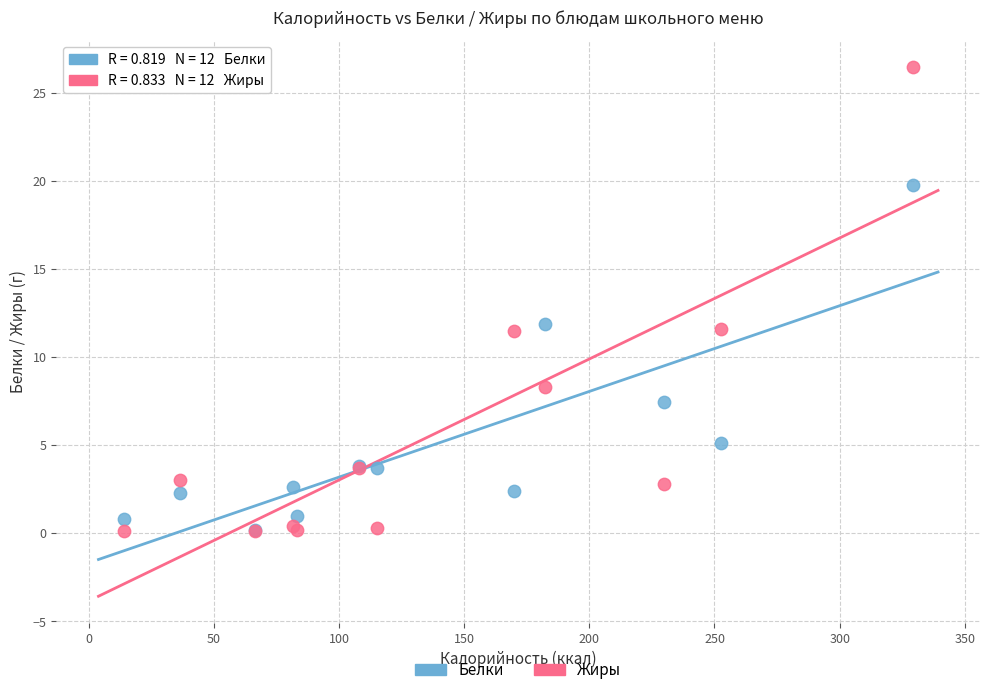

What are all the series names shown in the legend?

Белки, Жиры